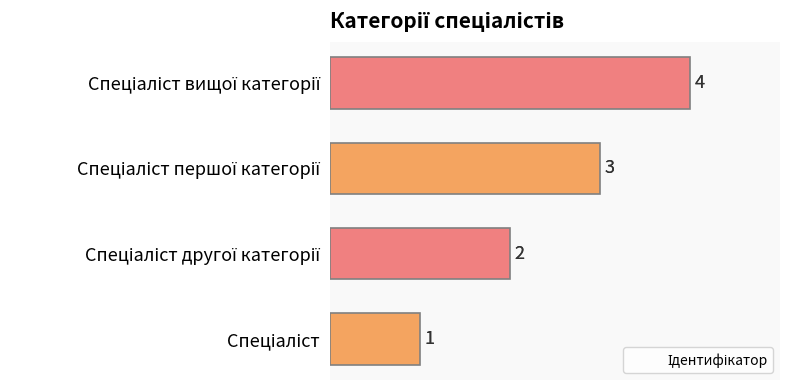

What is the sum of the values at Спеціаліст вищої категорії and Спеціаліст?

5